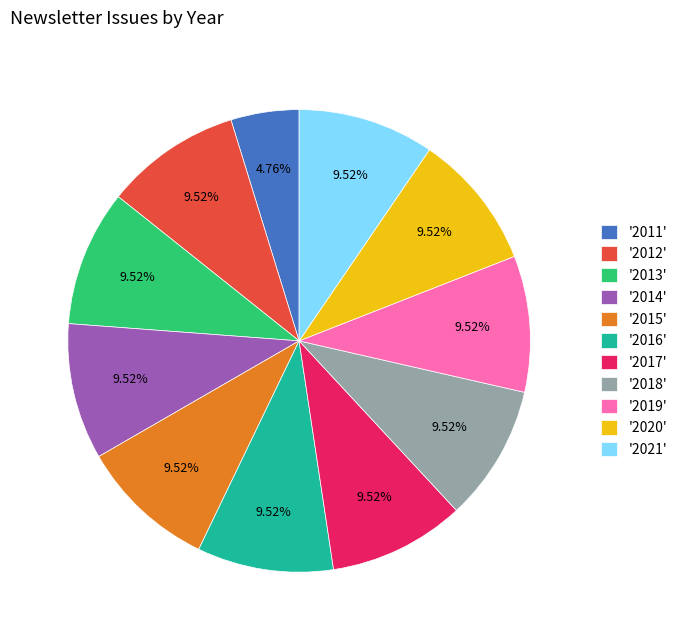

Is the sum of '2015' and '2011' greater than half?

No